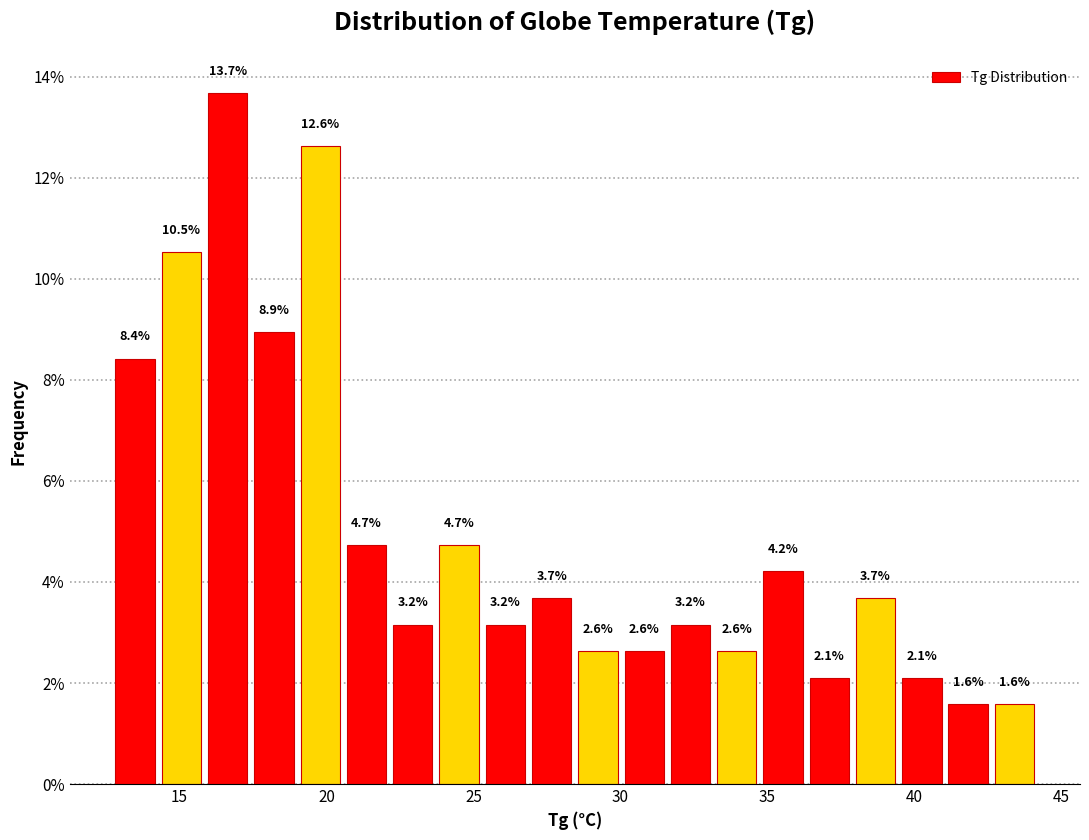

Read against the x-axis, roughly where is the centre of the tallest bar?

16.5